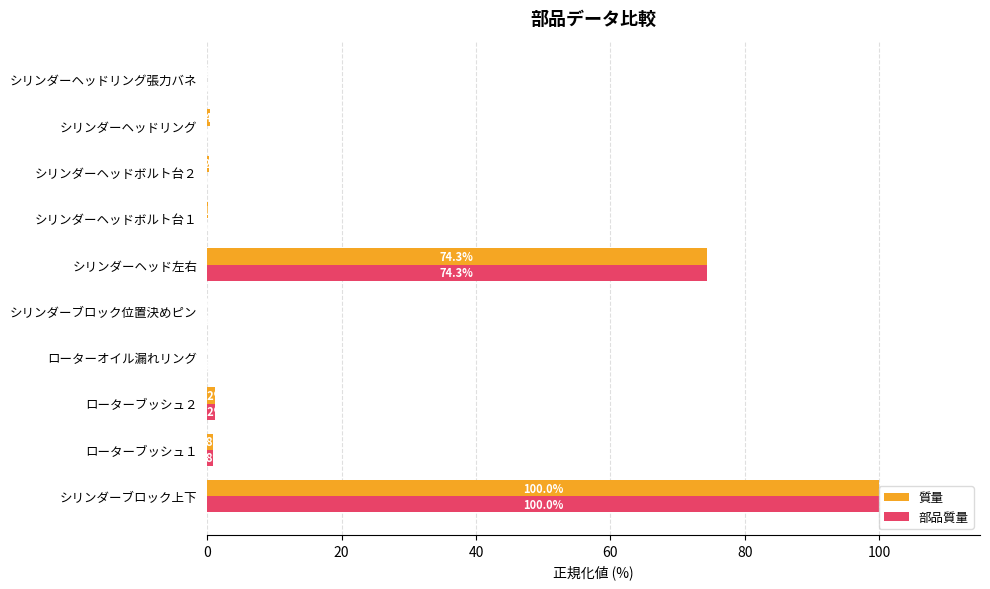

Which category has the highest value in the 部品質量 series?

シリンダーブロック上下